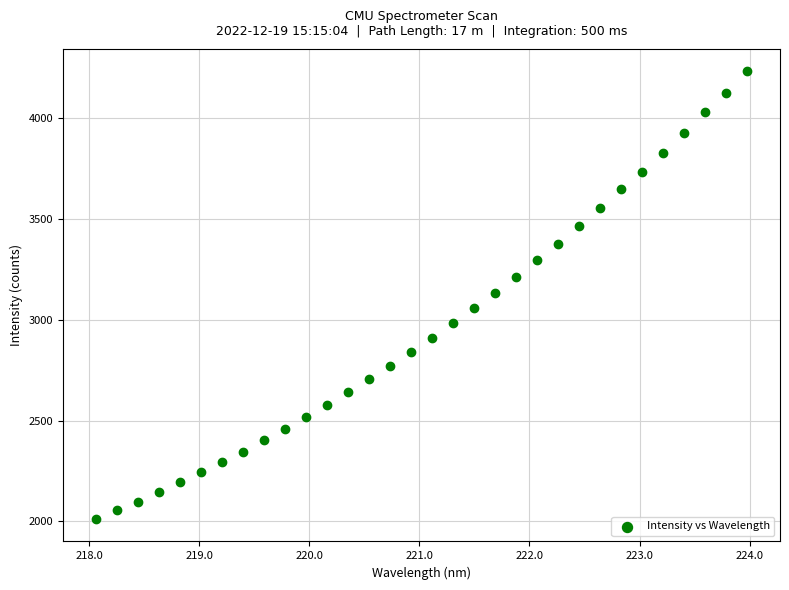

What is the range of Y values (max minus min)?

2221.0